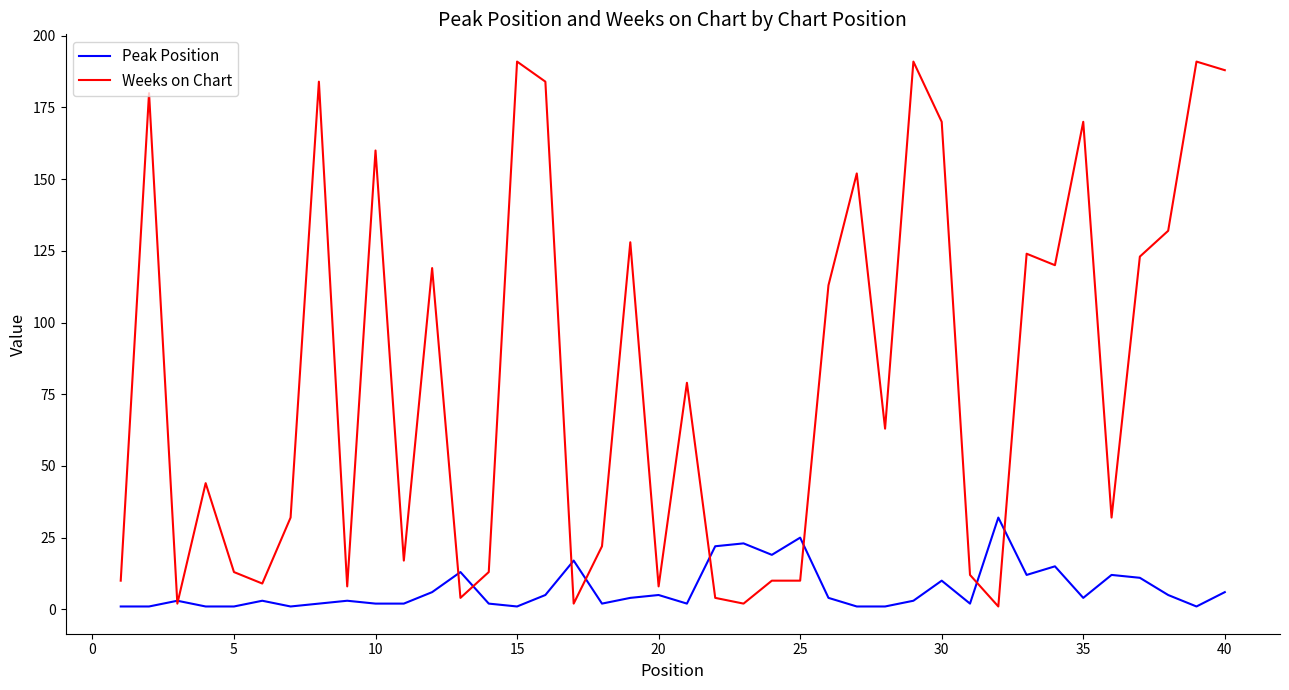

Which series has the widest spread of values?

Weeks on Chart